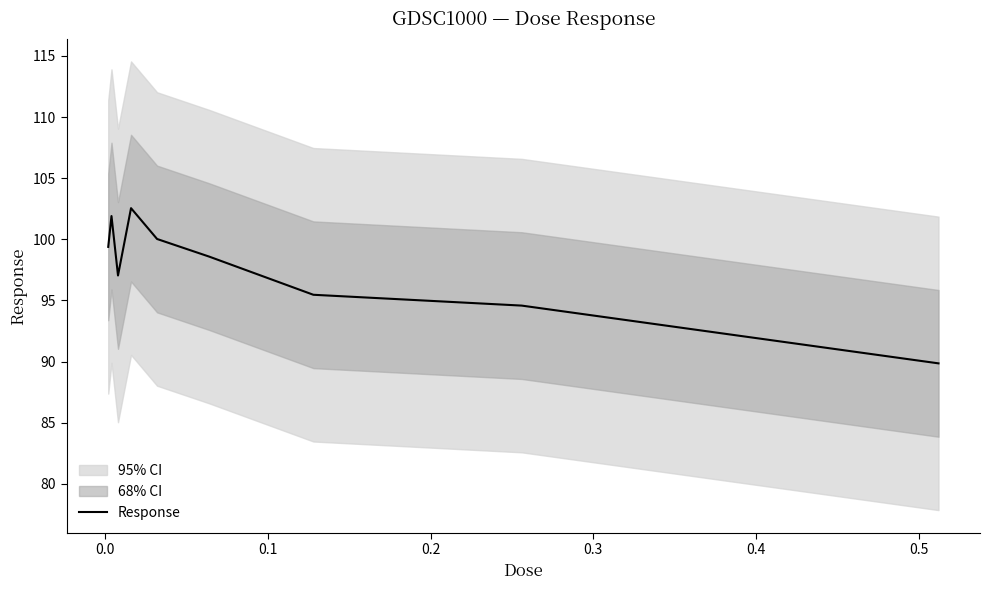

What is the sum of all values?

879.4